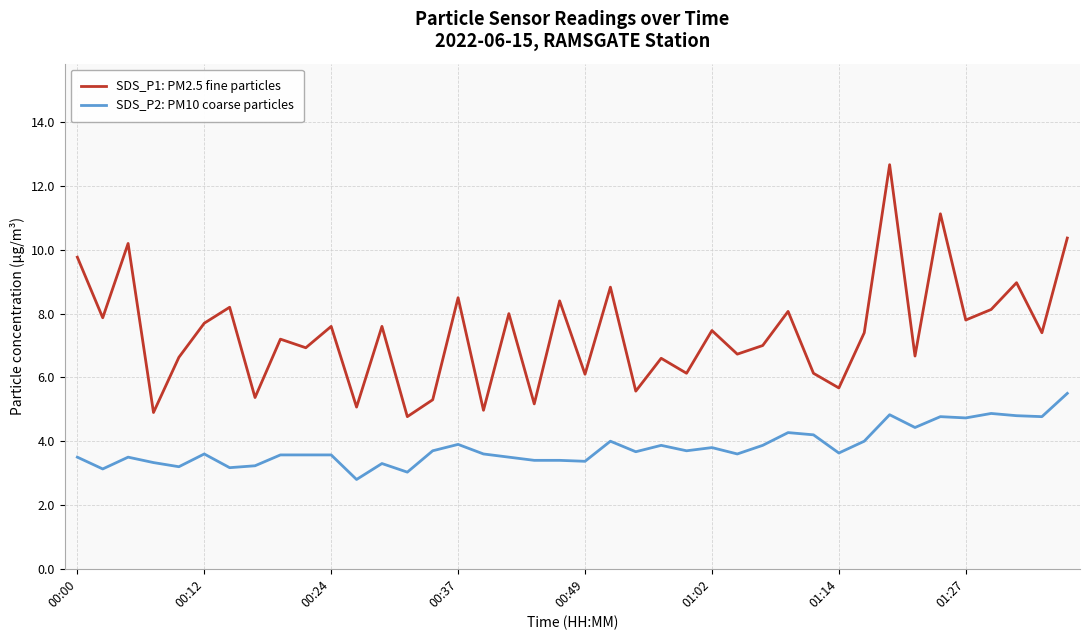

Which series has the widest spread of values?

SDS_P1: PM2.5 fine particles